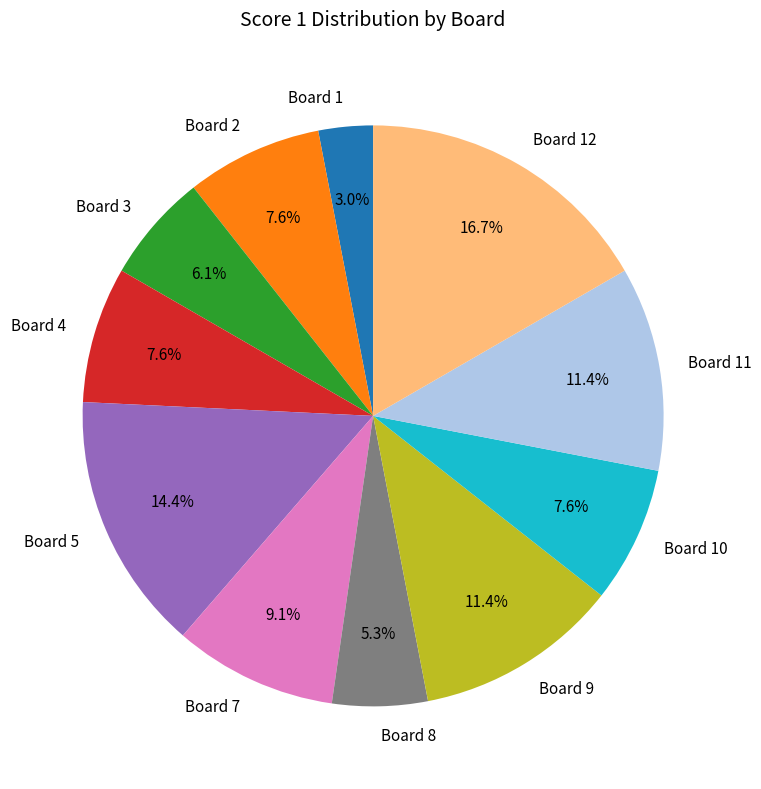

Which has a higher value, Board 1 or Board 3?

Board 3